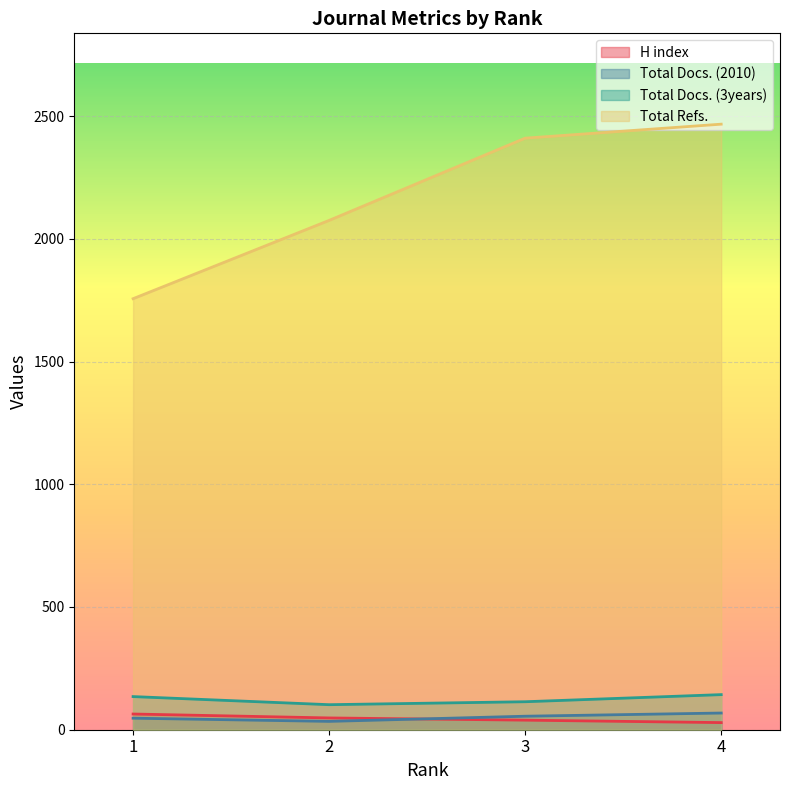

Rank the categories by Total Docs. (3years) value from lowest to highest.

2, 3, 1, 4